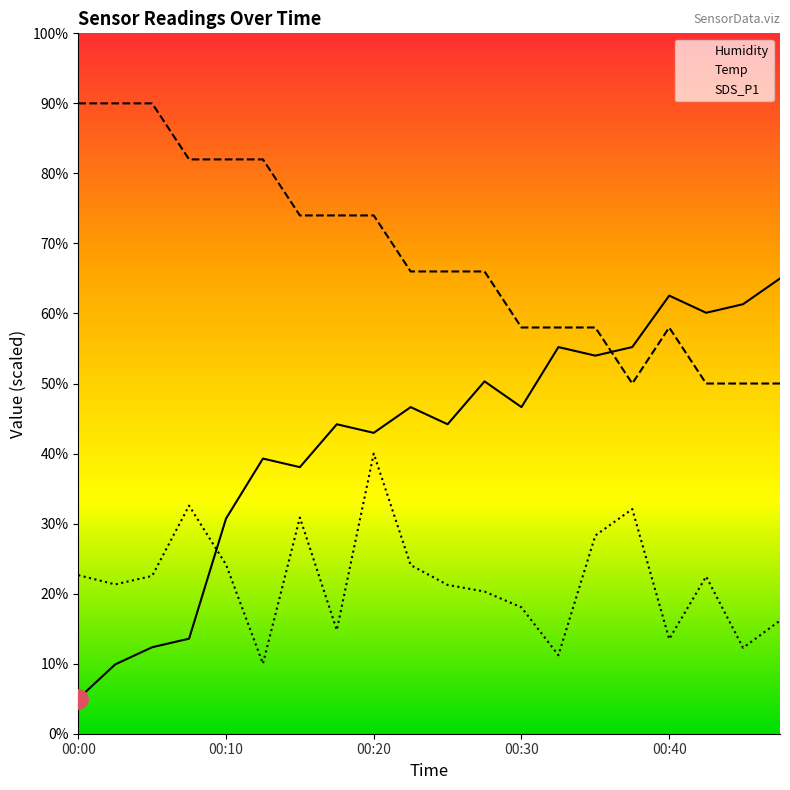

What are all the series names shown in the legend?

Humidity, Temp, SDS_P1